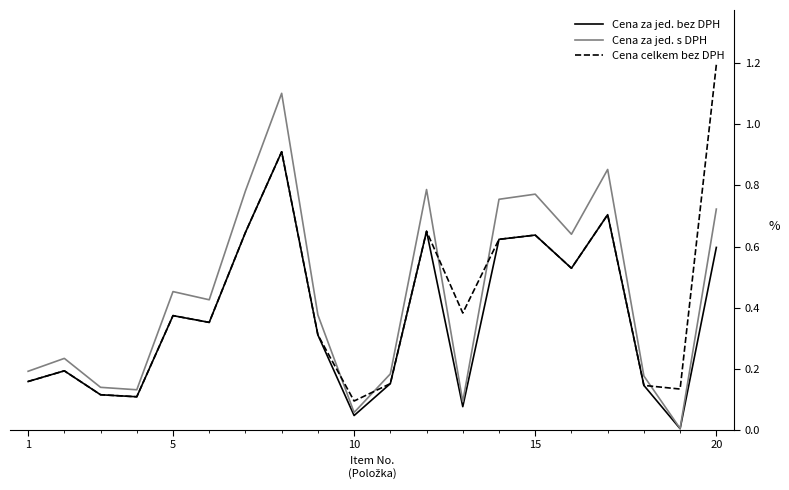

List the series in order of their peak value, highest first.

Cena celkem bez DPH, Cena za jed. s DPH, Cena za jed. bez DPH